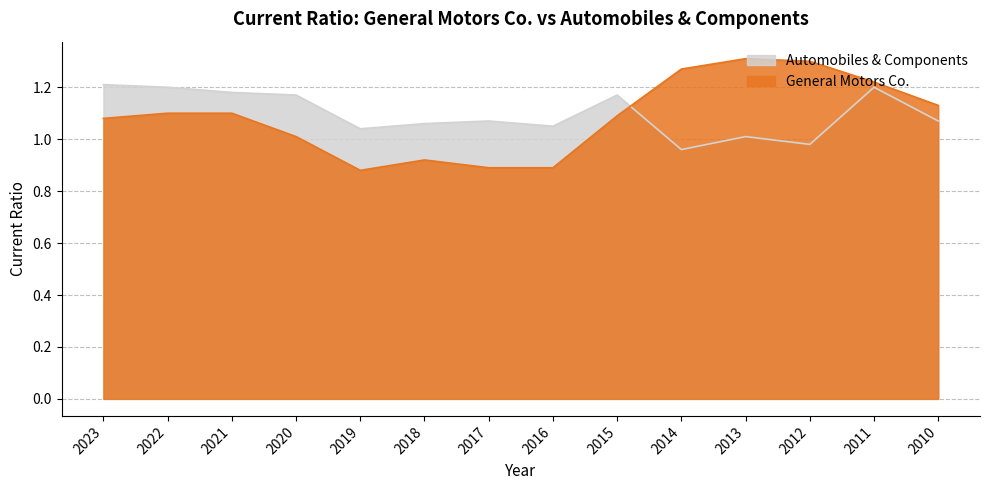

True or false: Automobiles & Components has a value of 2.0 at 2023.

False